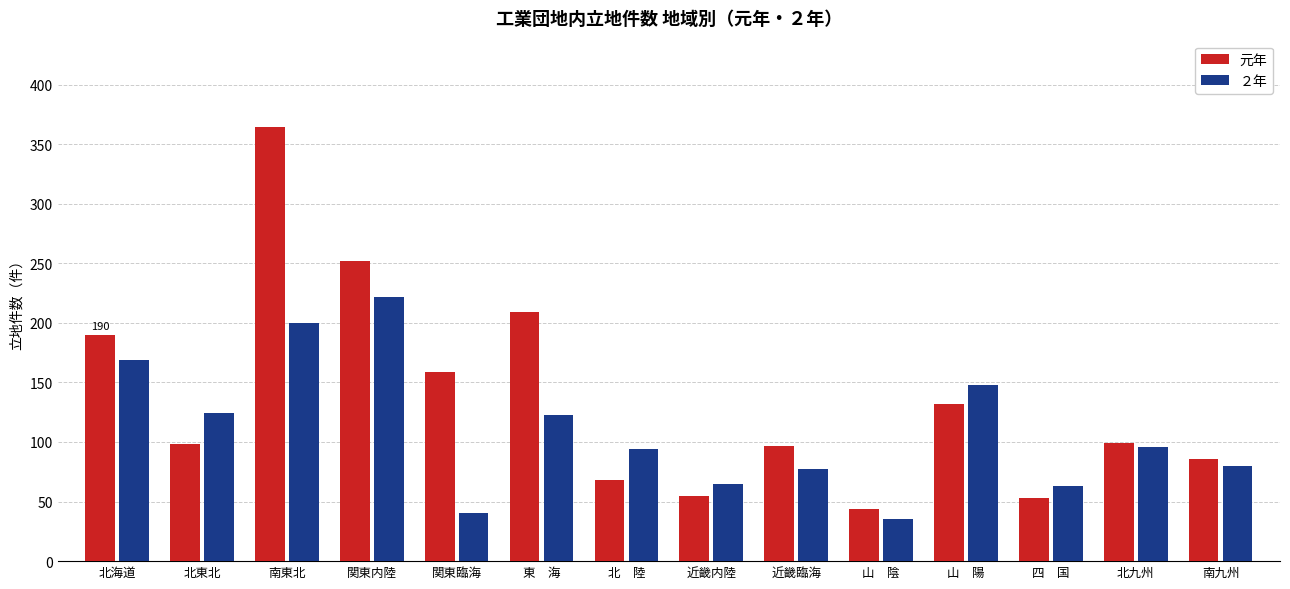

List the series in order of their overall mean, lowest first.

２年, 元年